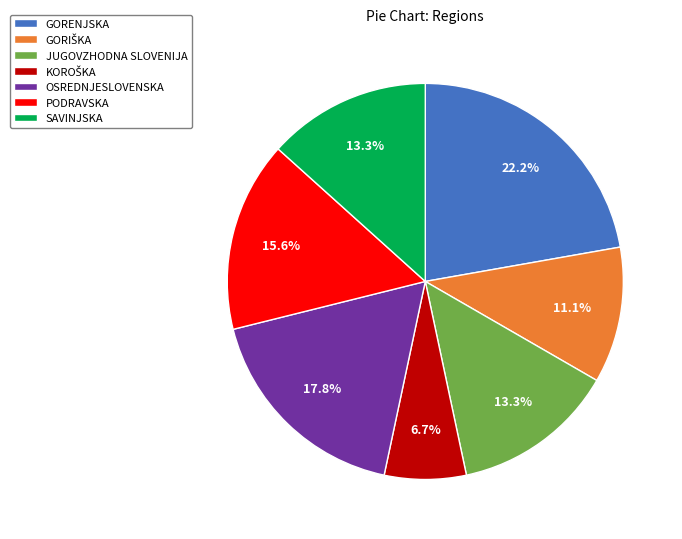

Which category has the biggest portion of the pie?

GORENJSKA